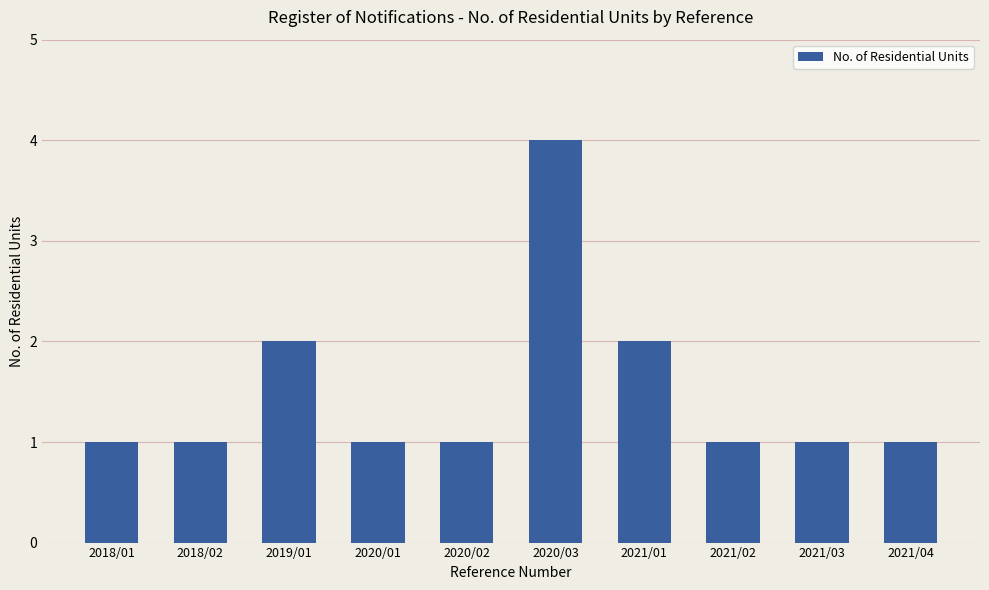

Which has a higher value, 2020/03 or 2019/01?

2020/03